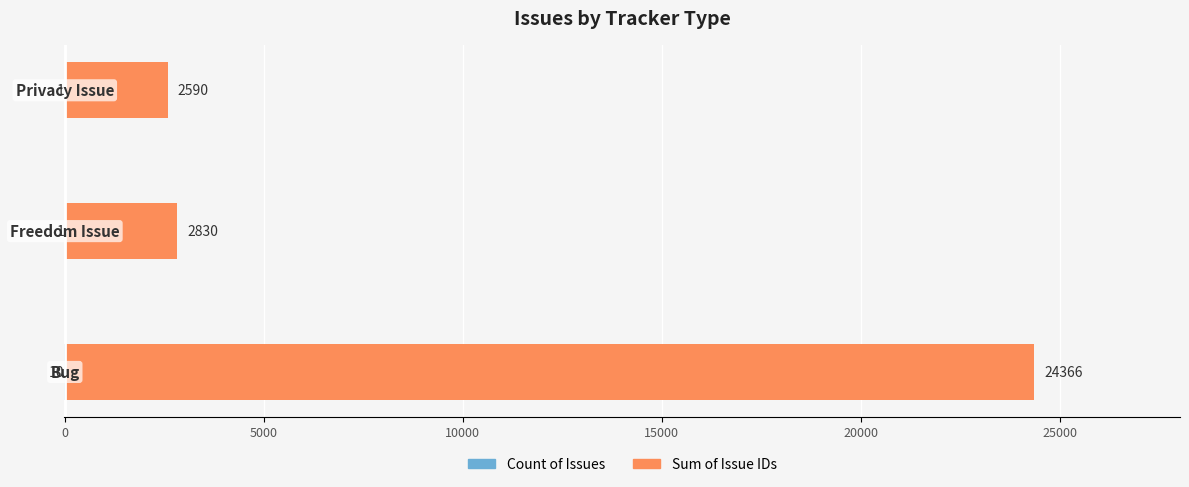

How many bars are there in each group?

2